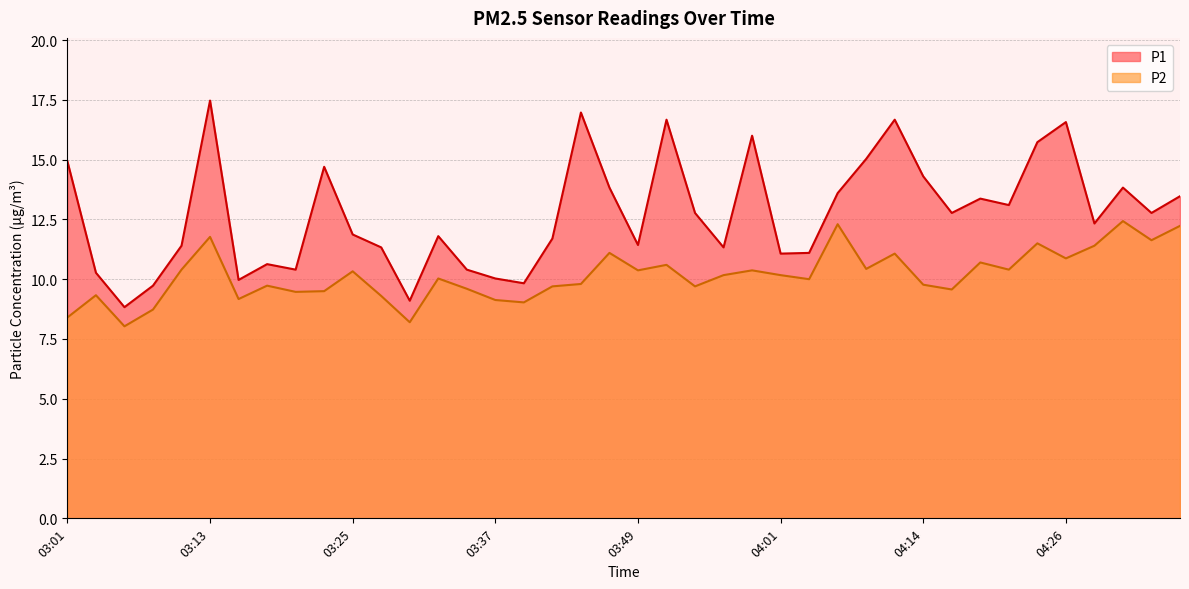

What is the difference between the maximum and minimum values in the P1 series?

8.6